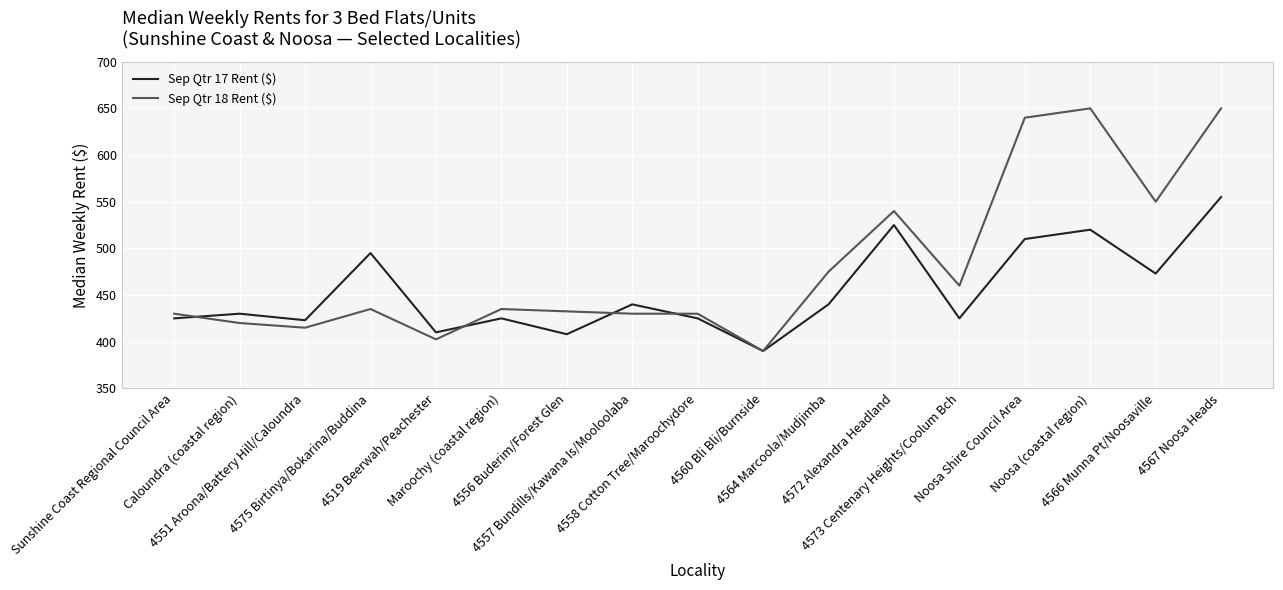

Where do Sep Qtr 18 Rent ($) and Sep Qtr 17 Rent ($) first cross each other?

Sunshine Coast Regional Council Area and Caloundra (coastal region)